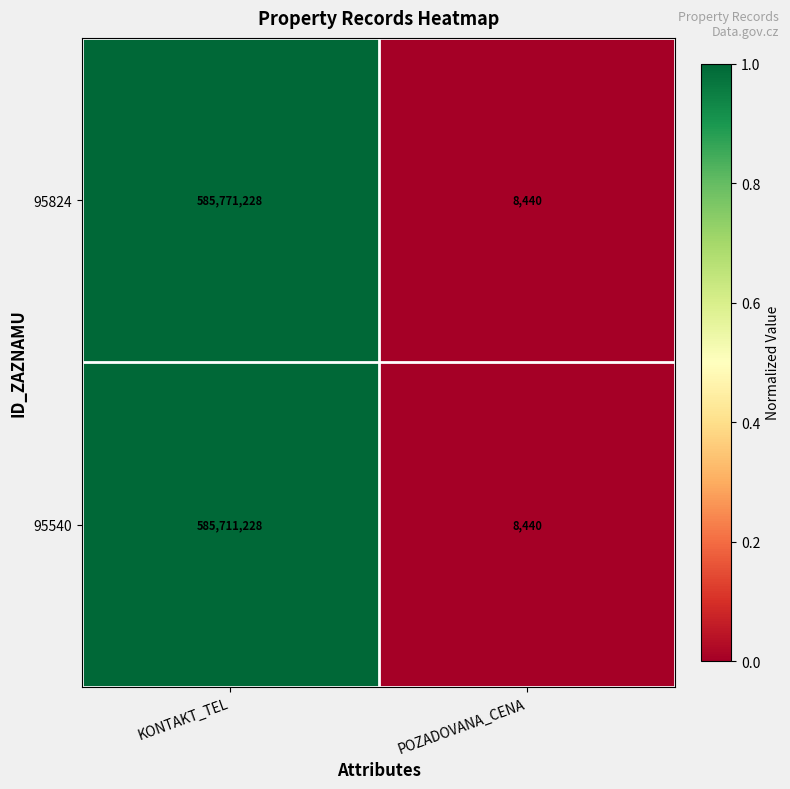

List the series in order of their overall mean, lowest first.

95540, 95824